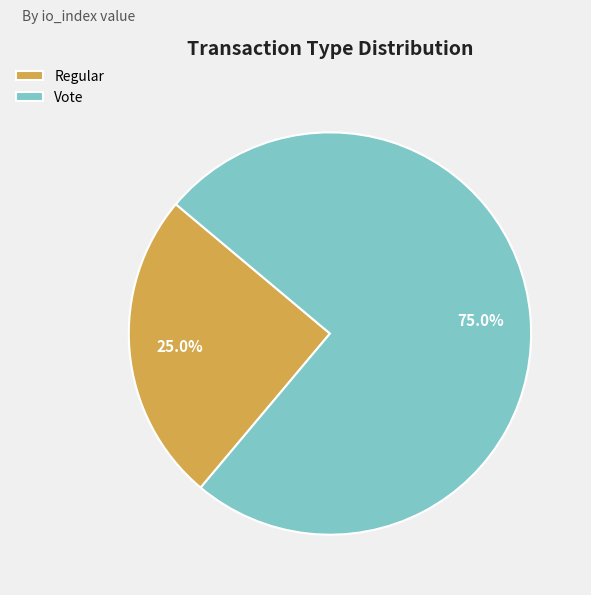

Which slice represents more than half of the pie?

Vote